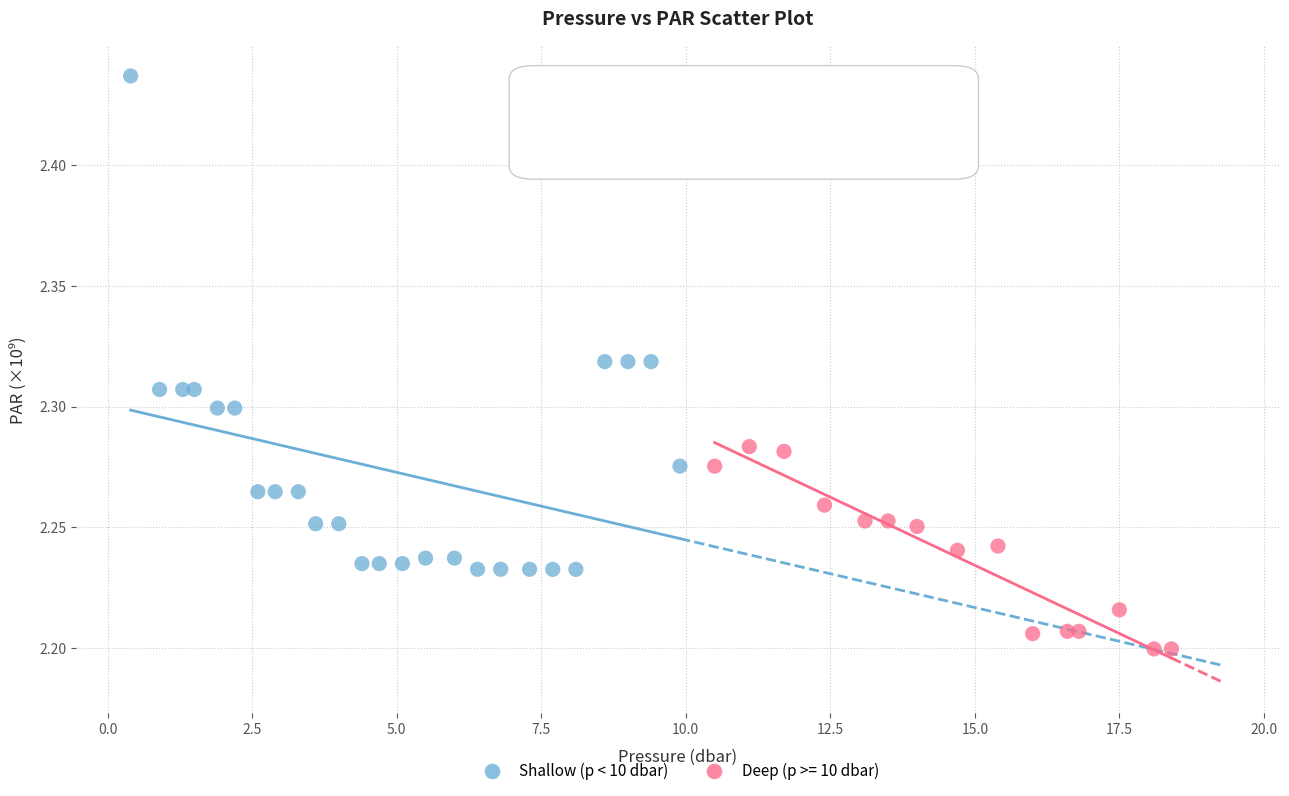

Which series reaches the minimum Y coordinate?

Deep (p >= 10 dbar)